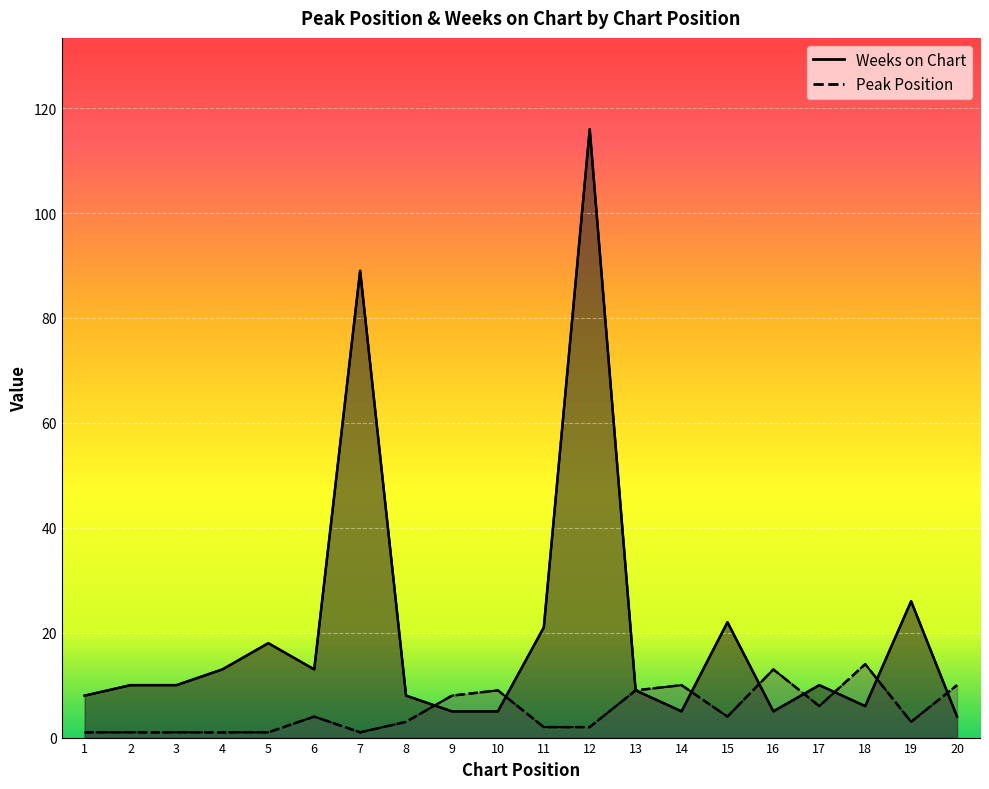

What is the minimum value for Peak Position?

1